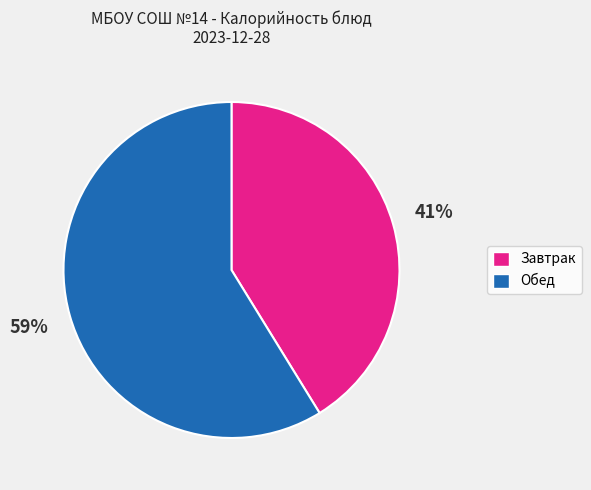

To the nearest percent, what is the average slice percentage?

50%